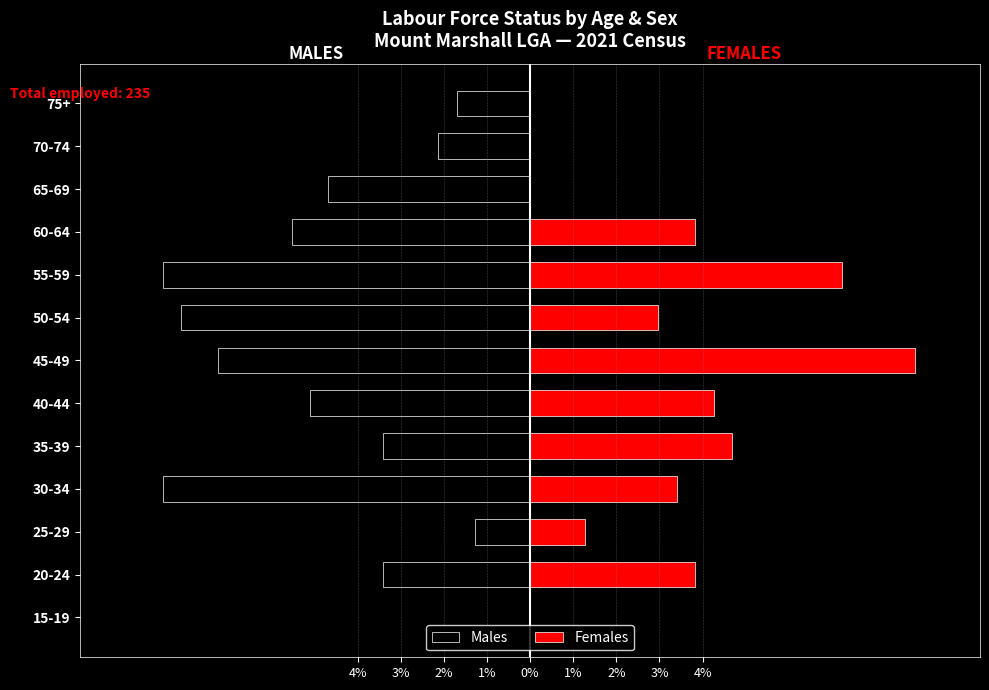

What is the spread (max minus min) of values at 3%?

7.2